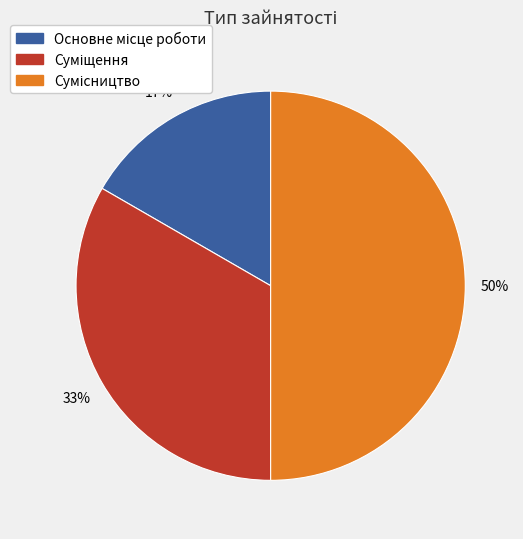

To the nearest percent, what is the difference between the largest and smallest slice percentages?

33%